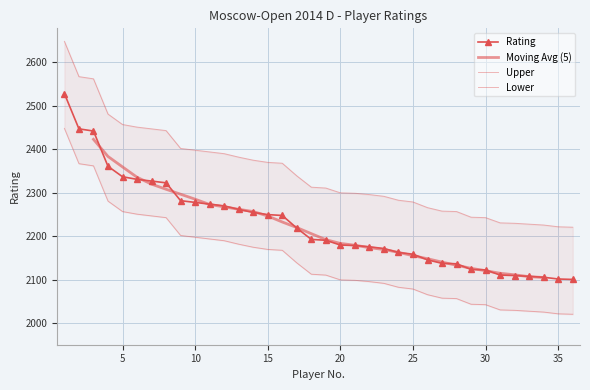

What is the minimum value shown in the chart?

2101